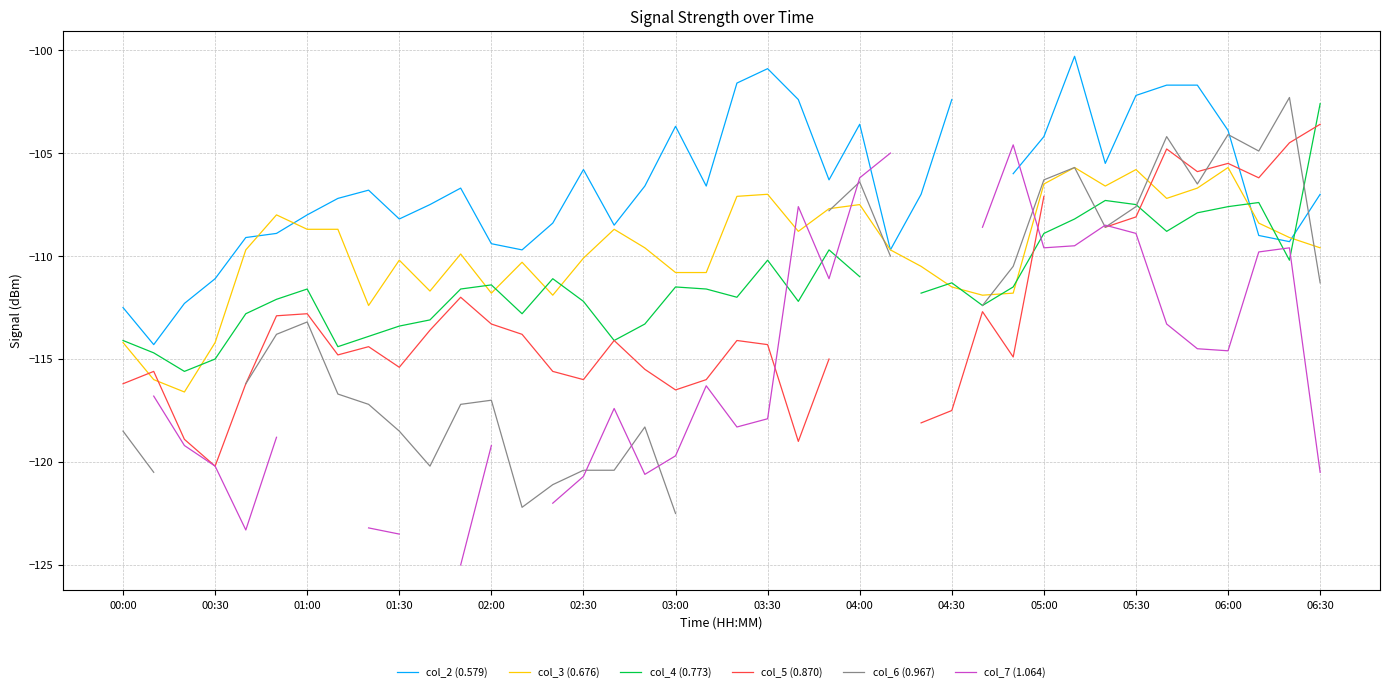

What is the maximum value for col_3 (0.676)?

-105.7